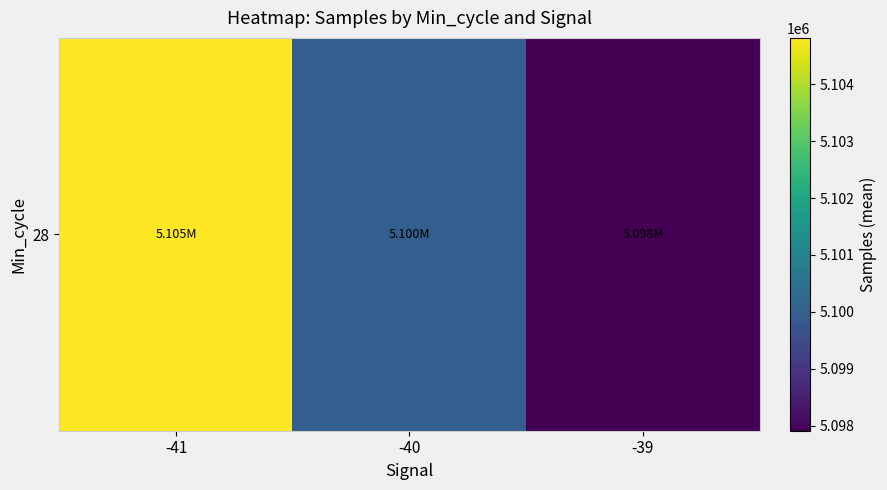

What is the smallest value displayed?

5097910.5